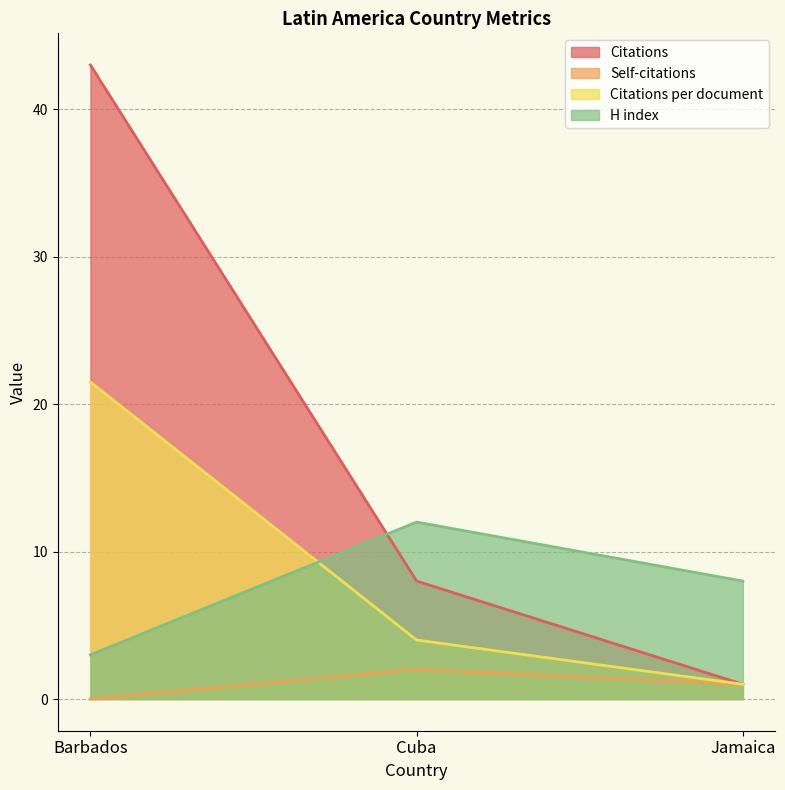

Count the number of data series in this chart.

4